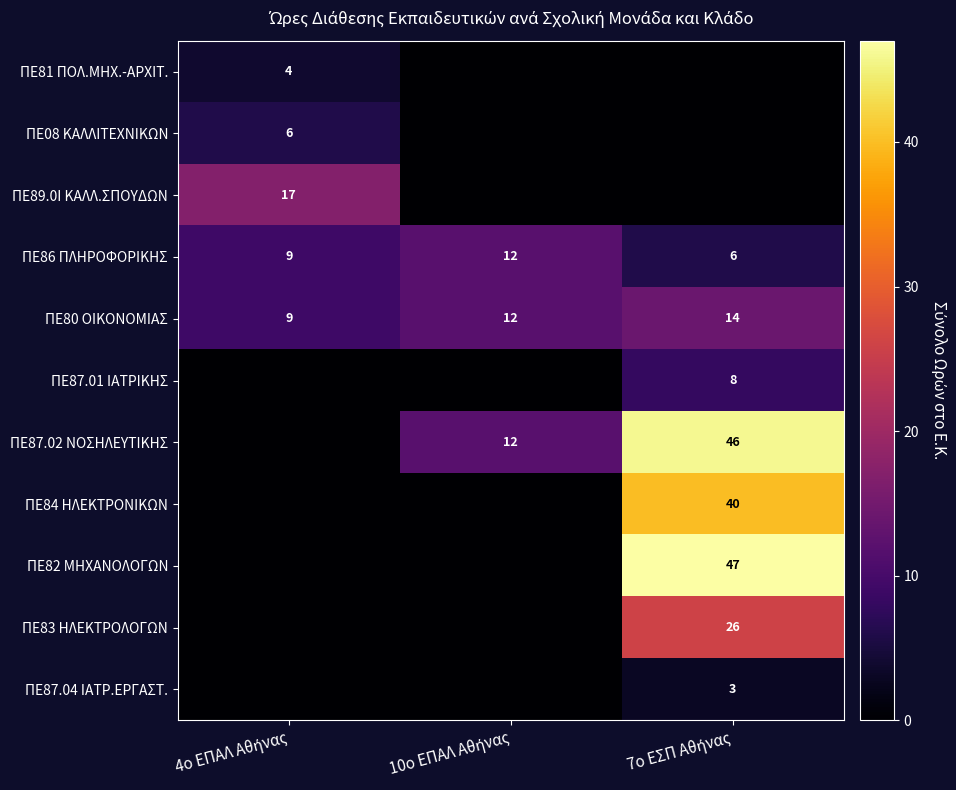

What is the difference between the maximum and minimum values in the ΠΕ80 ΟΙΚΟΝΟΜΙΑΣ series?

5